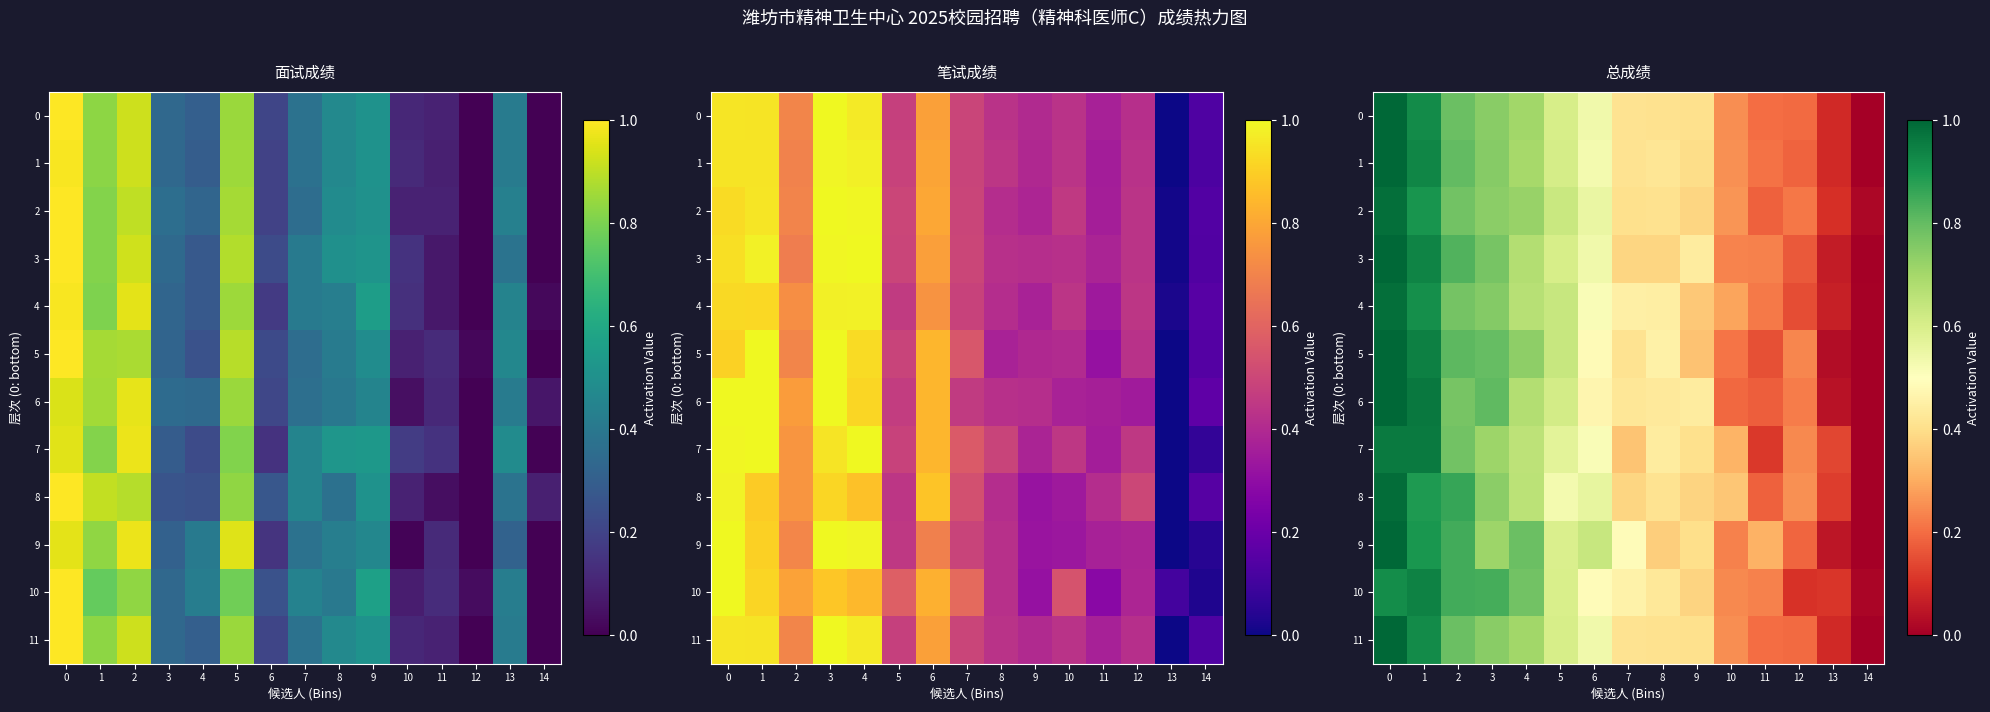

List the series in order of their peak value, lowest first.

10, 7, 4, 2, 8, 0, 1, 3, 5, 6, 9, 11